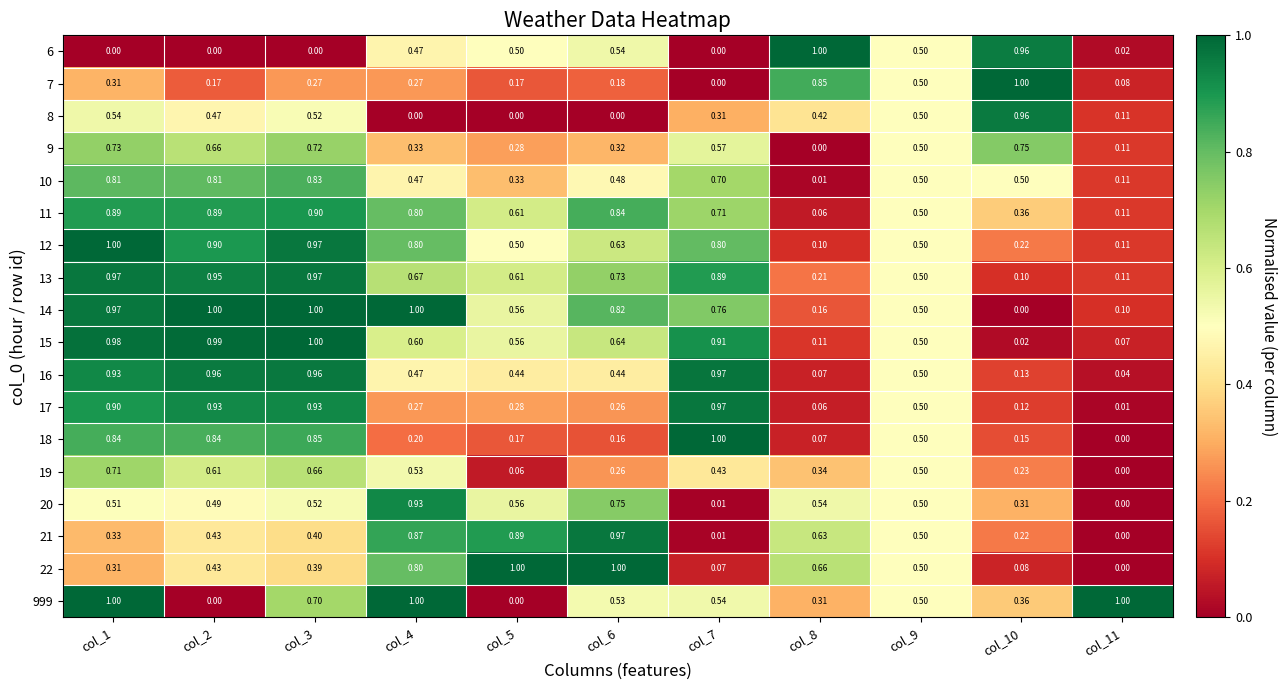

Is the value of 16 at col_11 greater than the value of 12 at col_10?

No